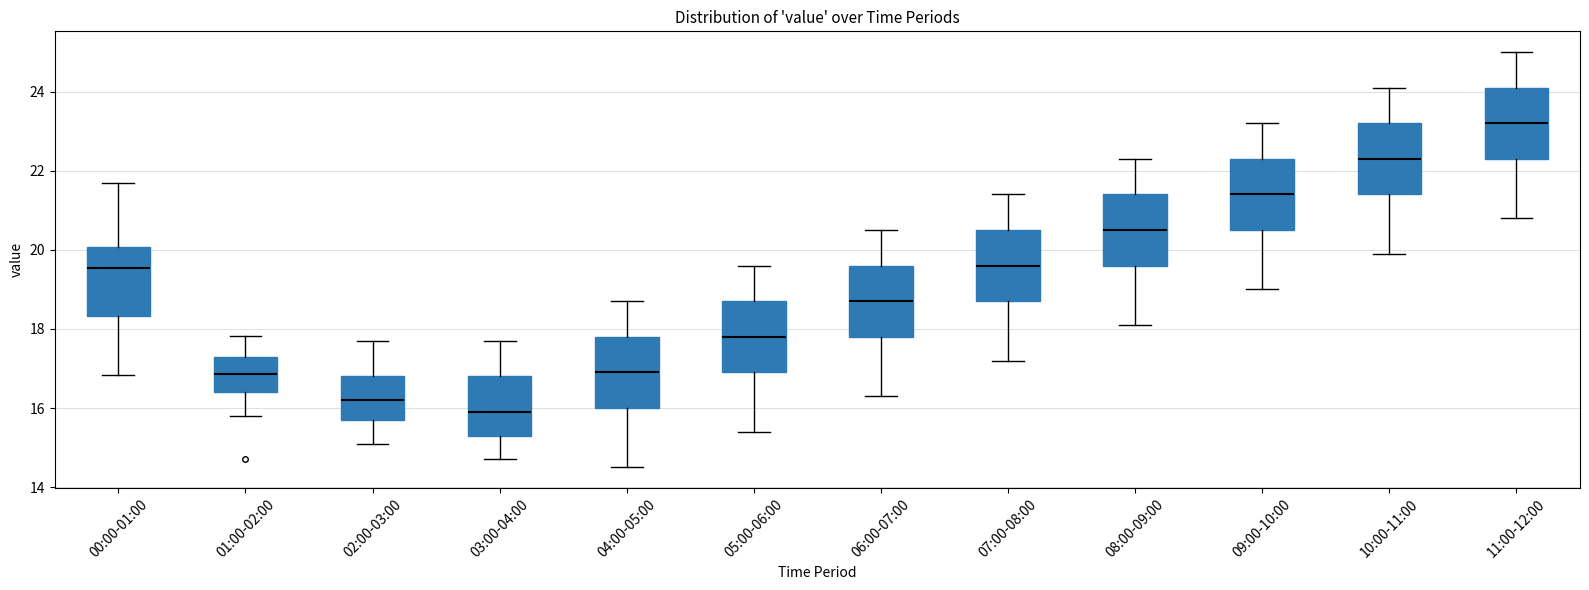

Where does the upper whisker of the box for 01:00-02:00 end on the y-axis? The values are not printed on the chart, so give them approximately, as read against the axis.

17.8